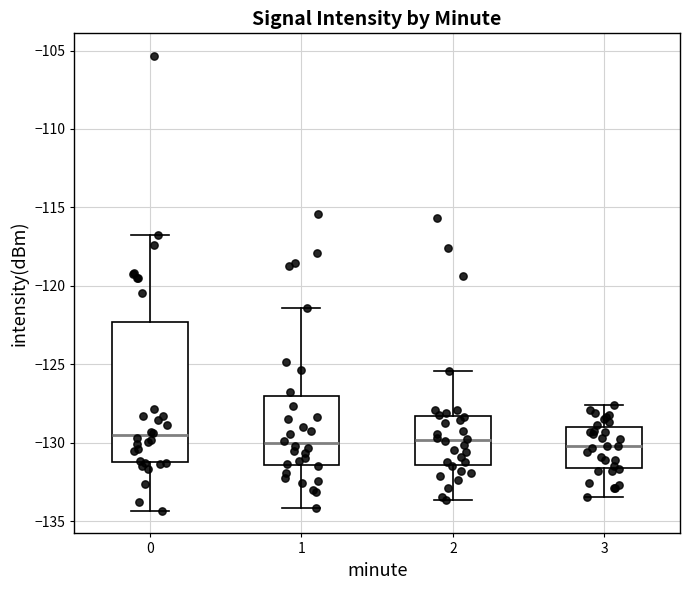

Where does the lower whisker of the box at x = 3 end on the y-axis? The values are not printed on the chart, so give them approximately, as read against the axis.

-133.5